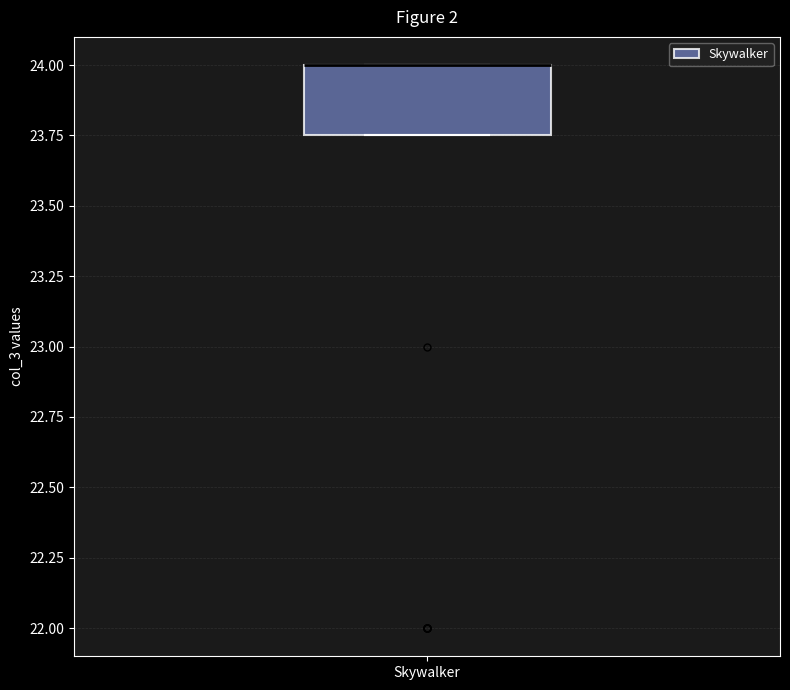

Transcribe this box plot: give where the median line is, the range the box spans, and where the two whiskers end, as read against the y-axis. The values are not printed on the chart, so give them approximately, as read against the axis.

median 24.00 (drawn on the box's upper edge), box 23.75 to 24.00, whiskers 23.75 to 24.00